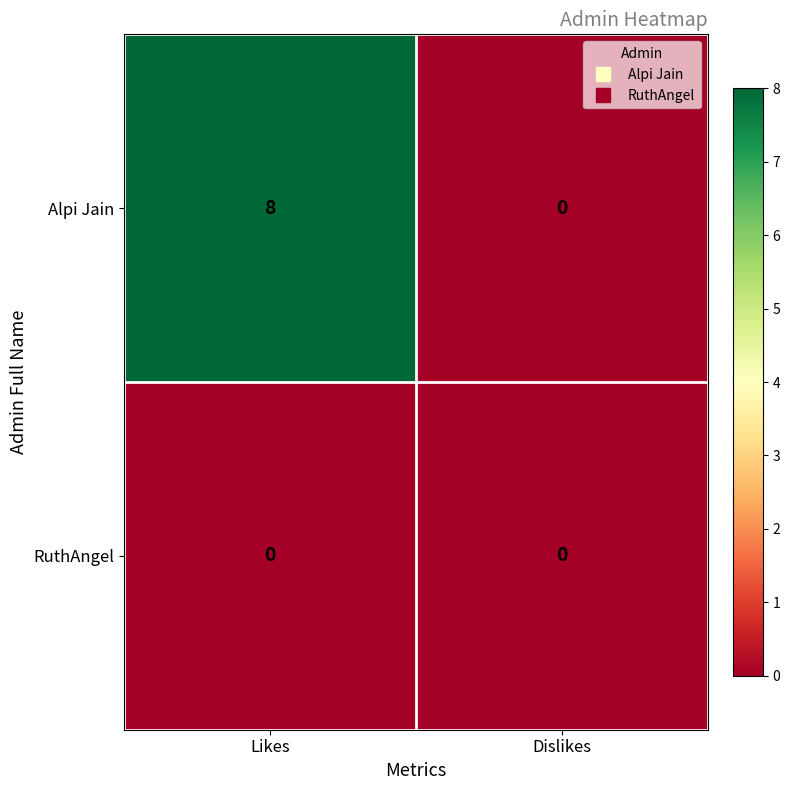

Which series has the widest spread of values?

Alpi Jain